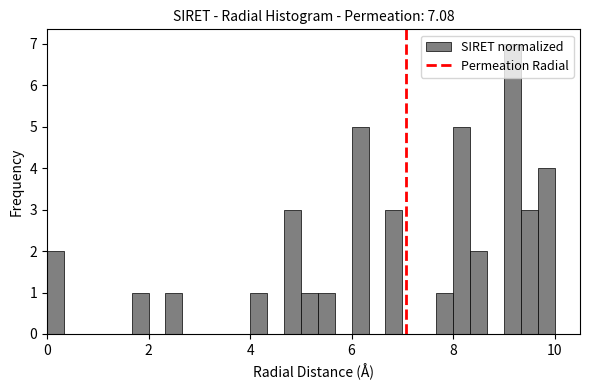

Around what value on the x-axis is the tallest bar? Give the approximate position of its centre, as read against the axis.

9.2